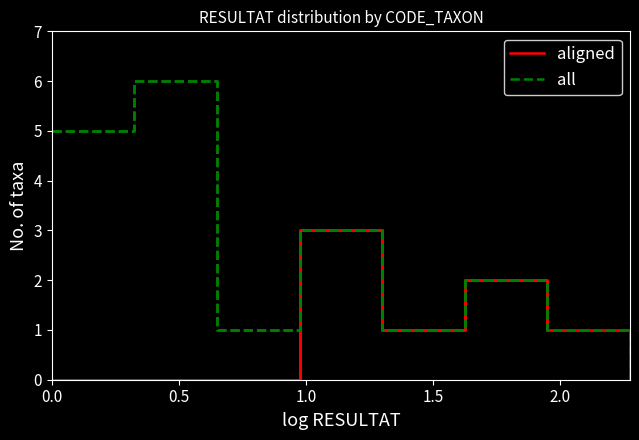

How many aligned values are between 0 and 2?

6